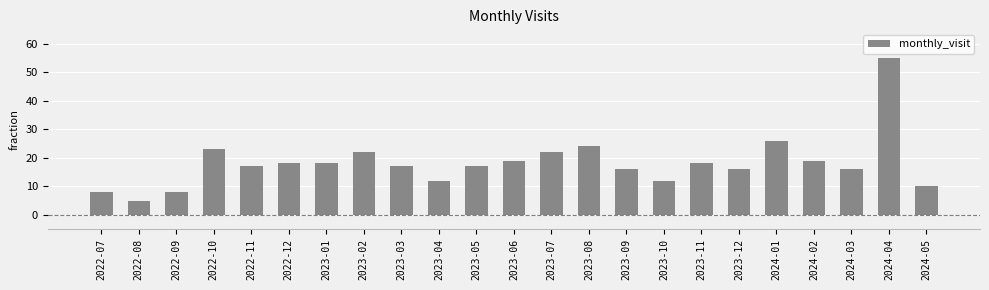

The chart shows a value of 22 at 2023-02. True or false?

True